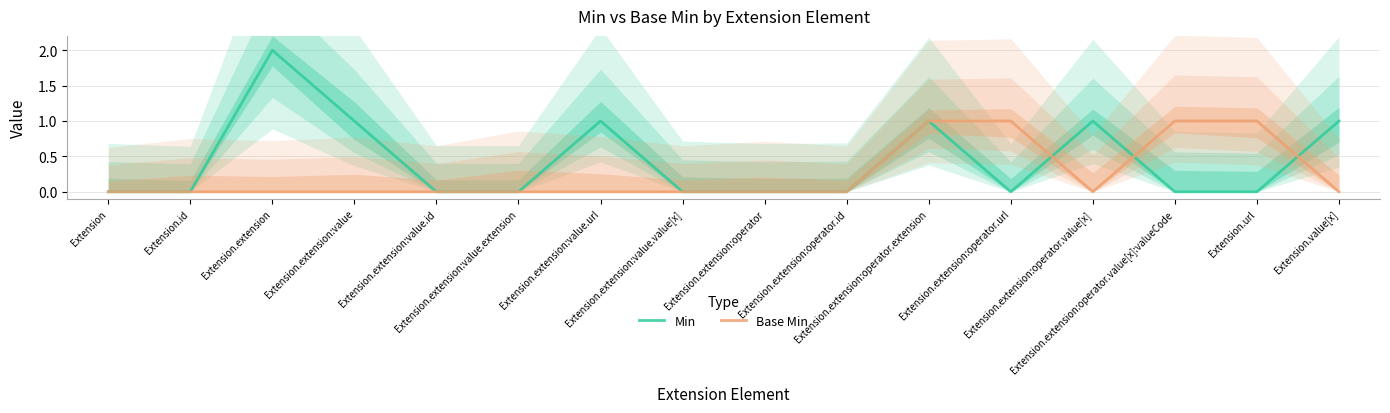

What are all the series names shown in the legend?

Min, Base Min